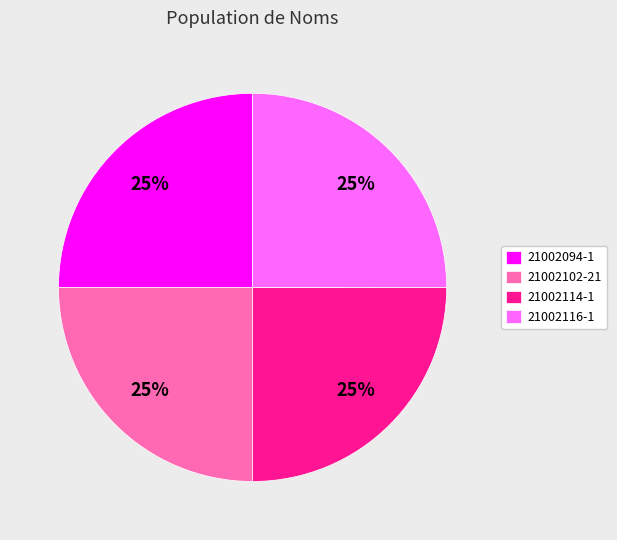

What percentage is the 21002094-1 slice, to the nearest percent?

25%